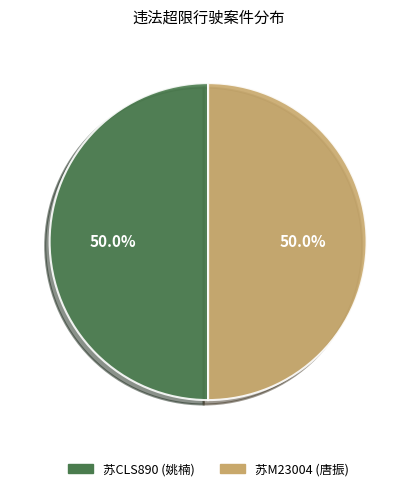

True or false: 苏M23004 (唐振) accounts for 55% of the total.

False